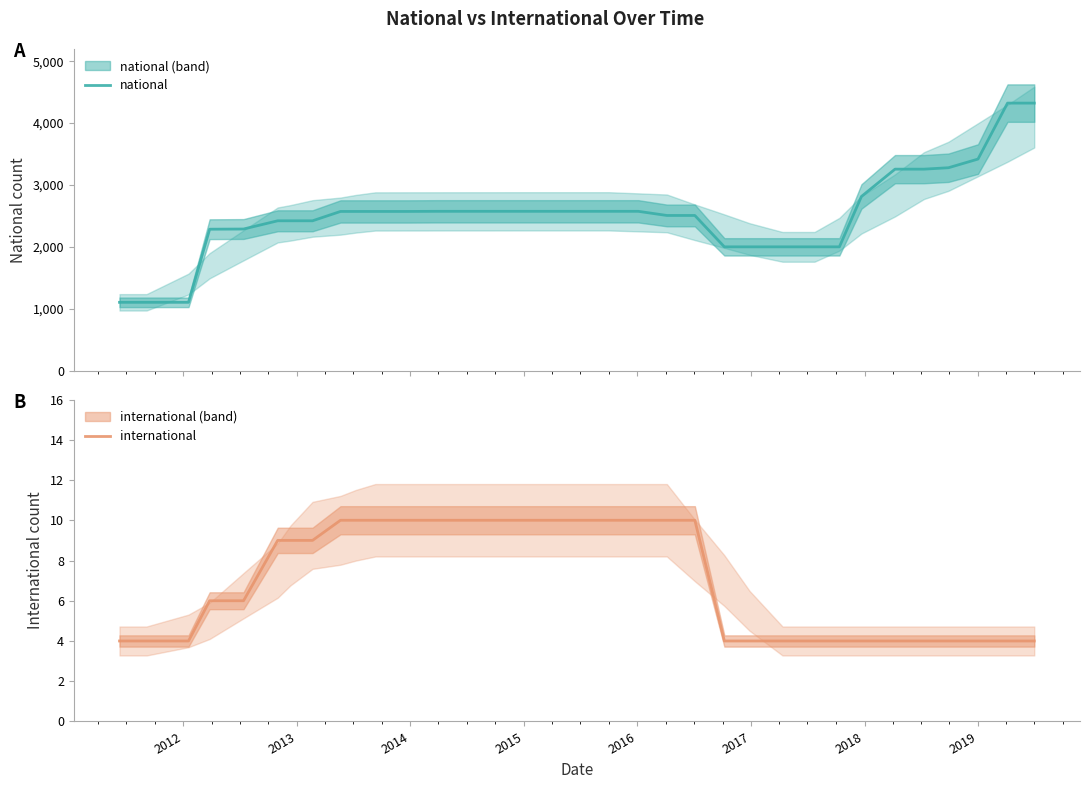

True or false: national and international intersect in this chart.

False